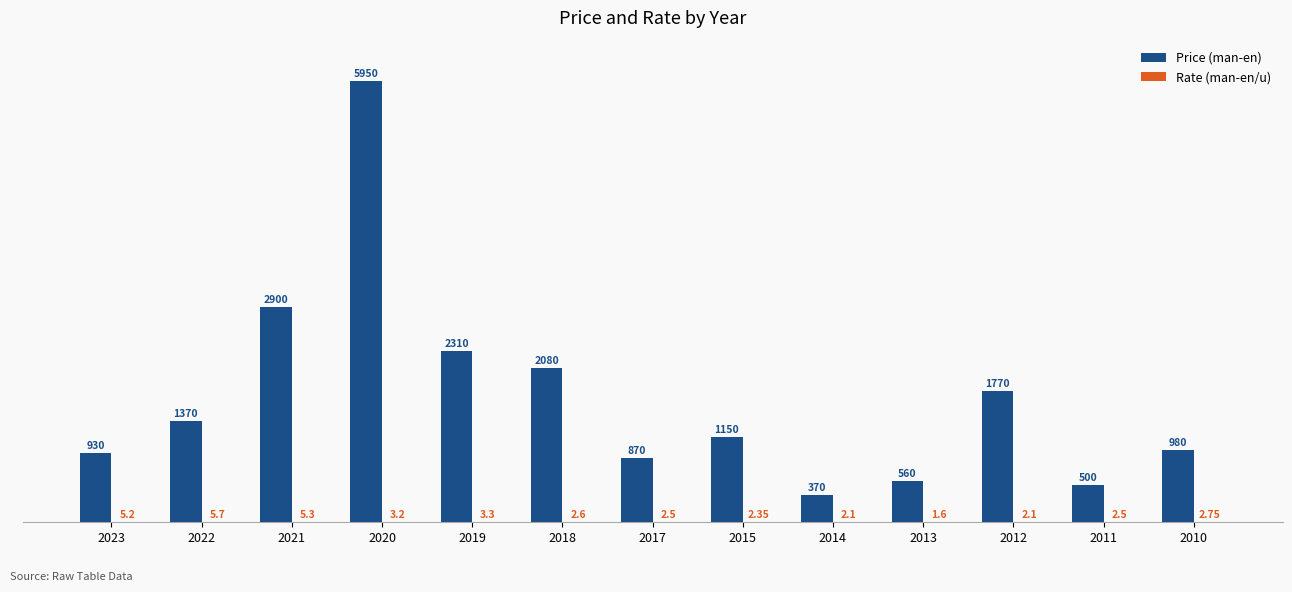

What is the sum of all Price (man-en) values?

21740.0